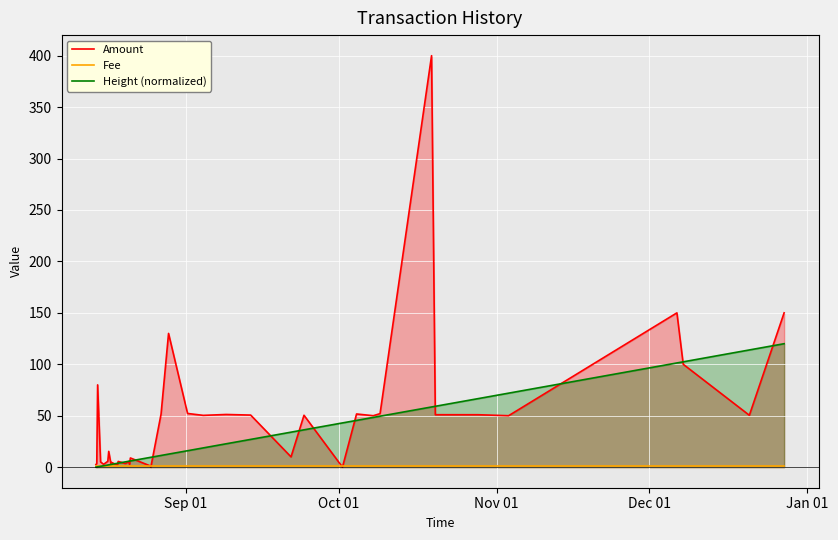

How many values in Amount are above zero?

38